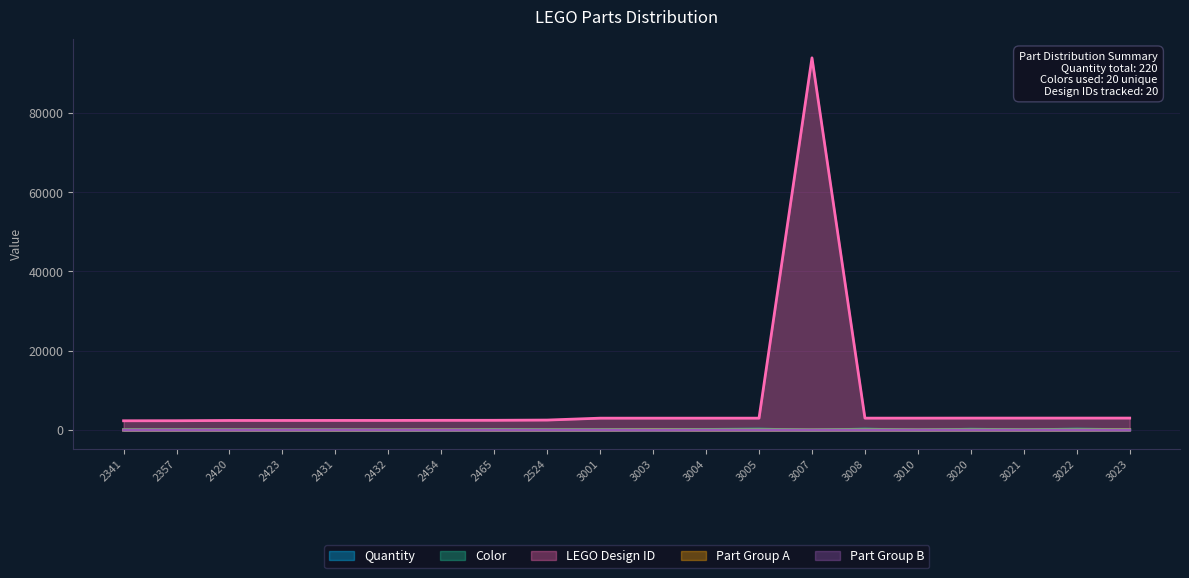

Is the value of Part Group B at 3022 greater than the value of Part Group A at 2524?

Yes